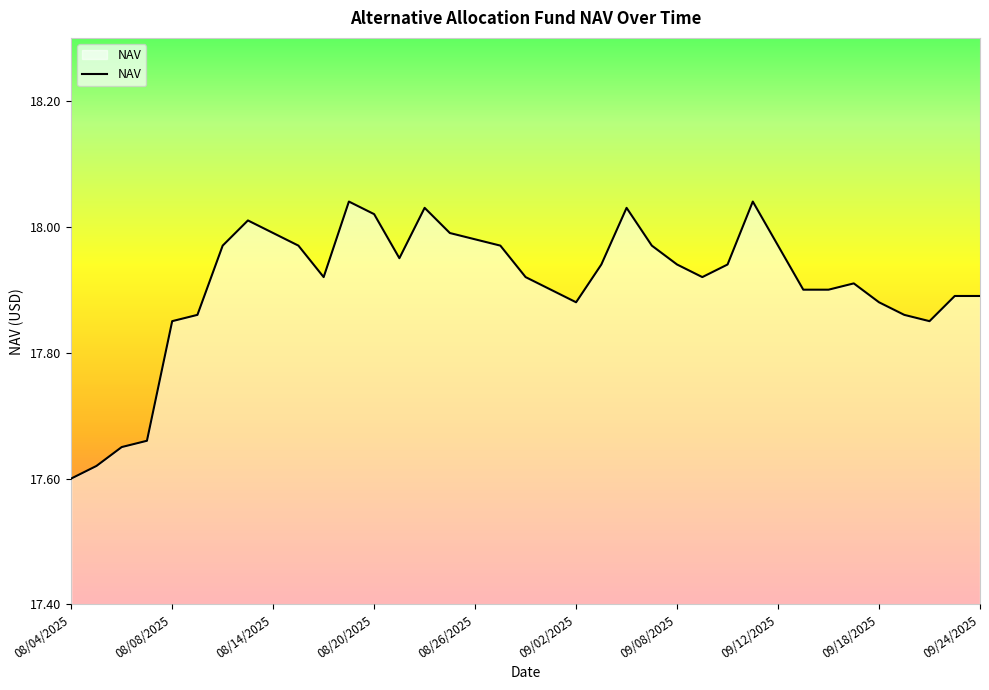

What is the difference between the maximum and minimum values?

0.4